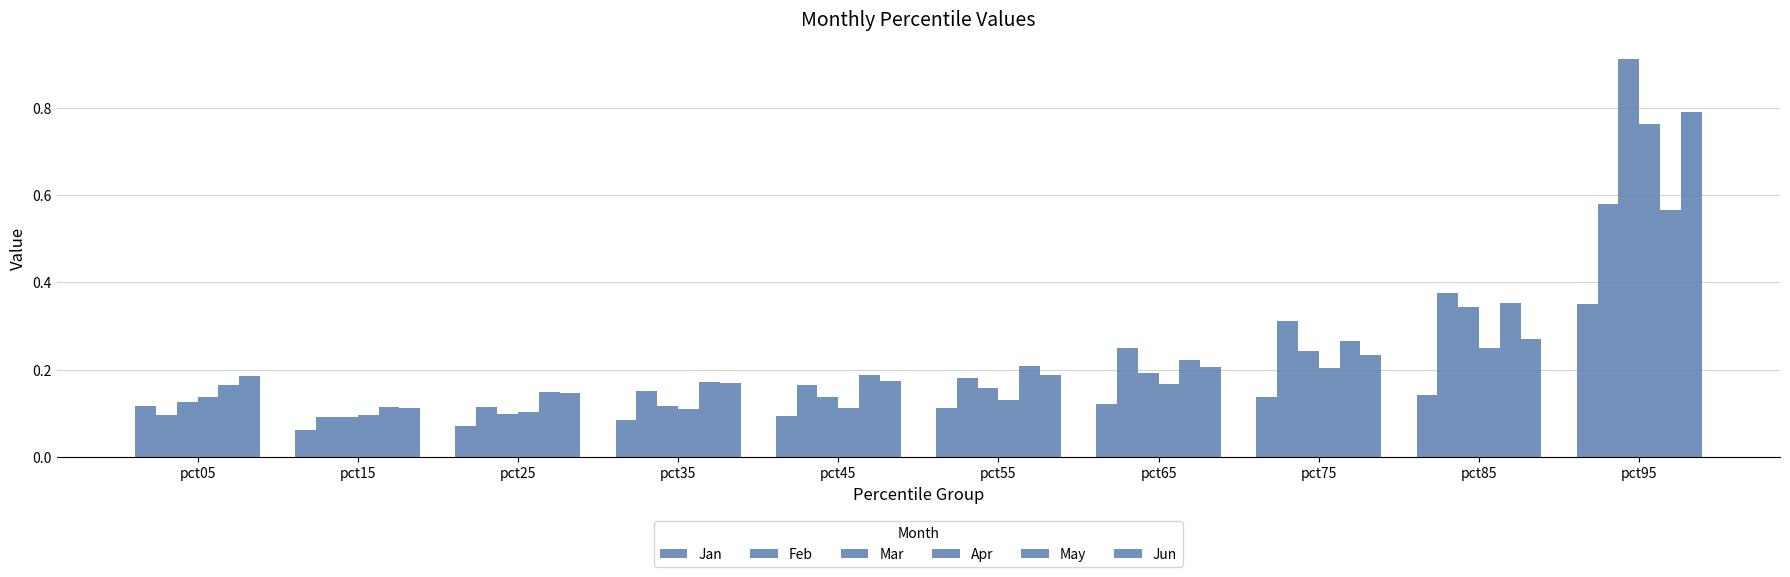

Which series has the largest total across all categories?

Jun